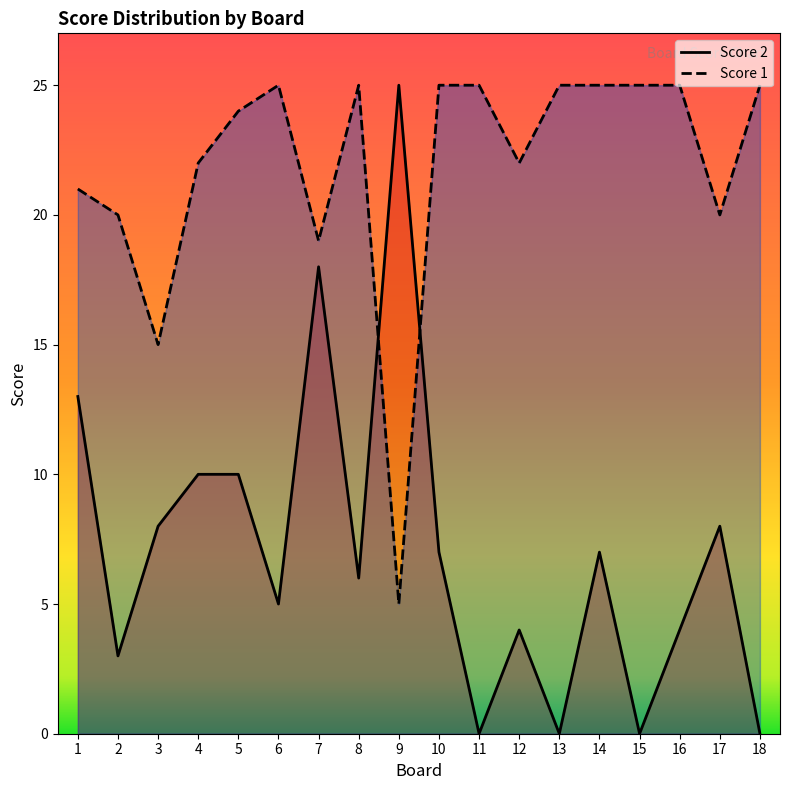

How many intersections are there between Score 1 and Score 2?

2